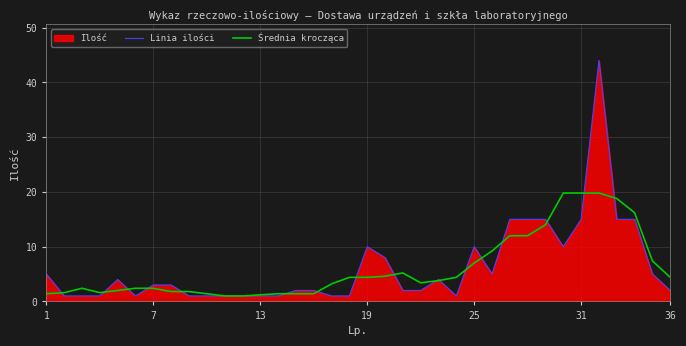

What is the total value across all series at 36?

6.4